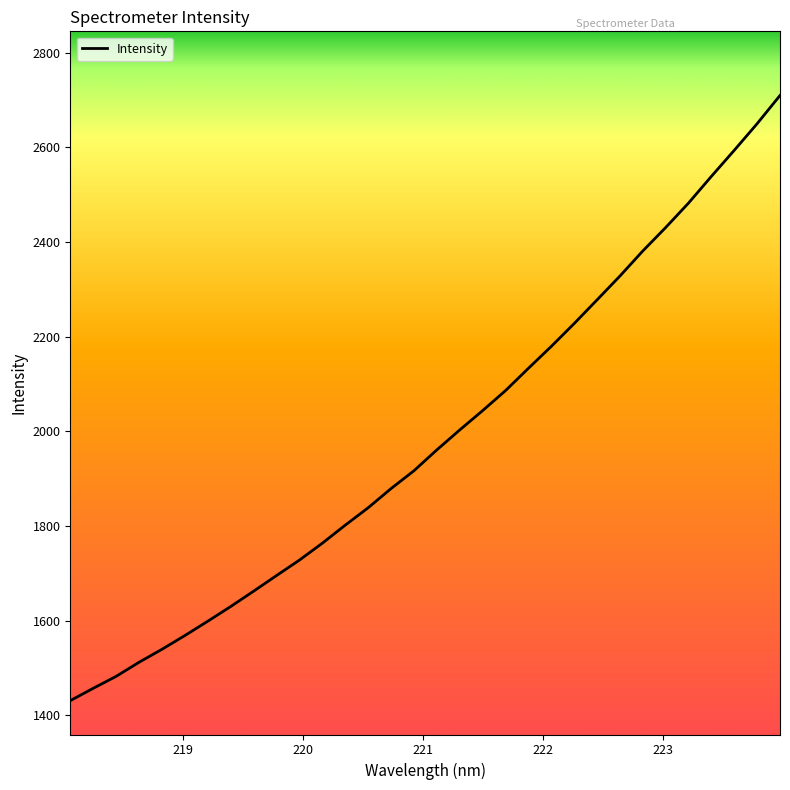

What is the maximum value shown in the chart?

2709.3